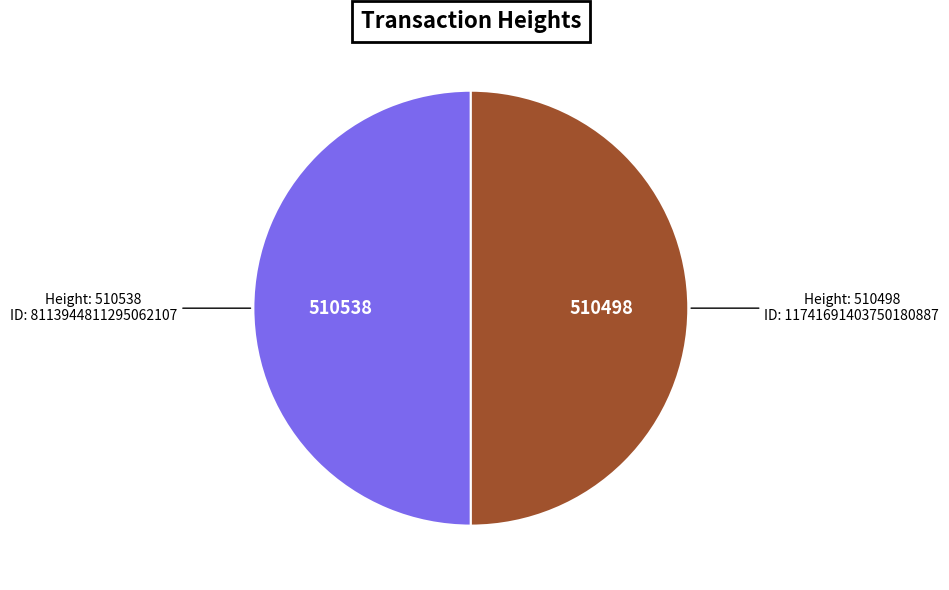

Is it true that 510498 is 64% of the pie?

False